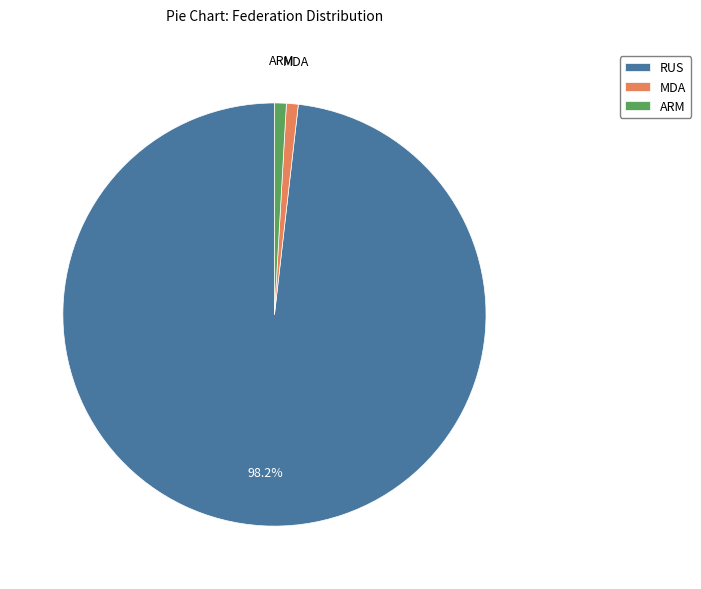

Approximately how many times larger is the value at RUS compared to ARM?

109.0